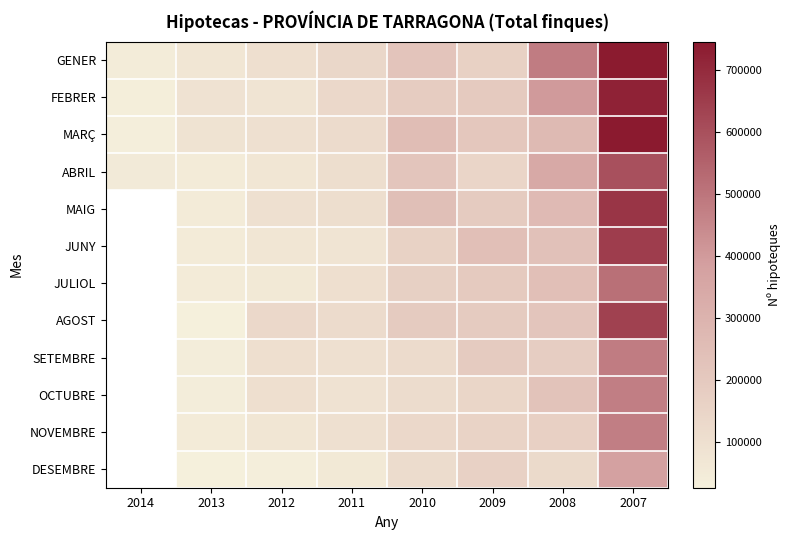

Which category has the highest value across all series?

2007